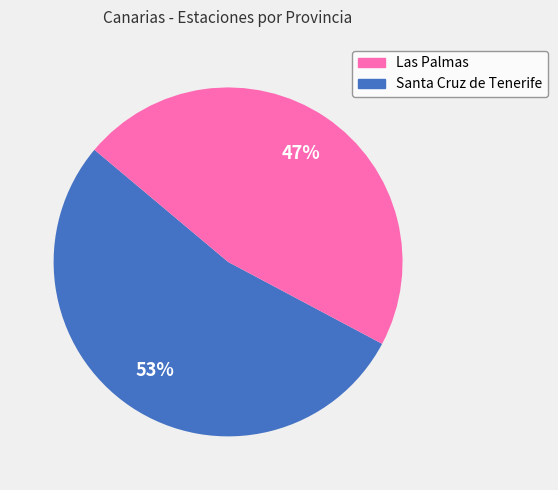

To the nearest percent, what is the average slice percentage?

50%